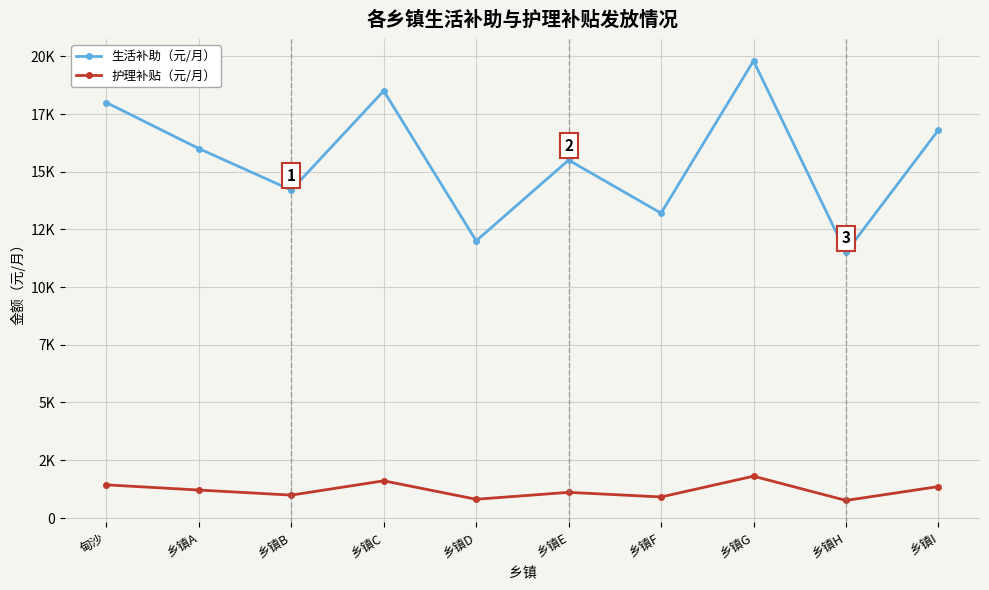

Reading left to right, list all the values displayed in this chart.

生活补助（元/月）: 17993	16000	14200	18500	12000	15500	13200	19800	11500	16800
护理补贴（元/月）: 1425	1200	980	1600	800	1100	900	1800	750	1350